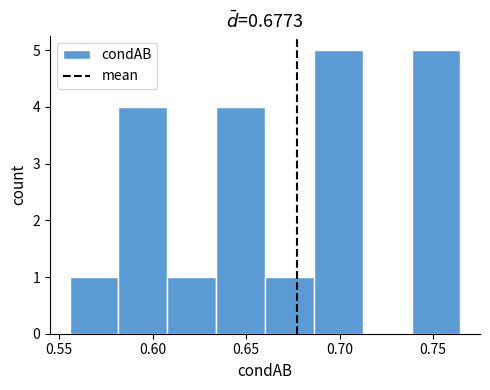

Reading left to right, transcribe this chart: for each bar, give the range it covers on the x-axis and its height. Neither the bar edges nor the heights are printed on the chart, so give them approximately, as read against the axes.

0.555 to 0.580: 1
0.580 to 0.610: 4
0.610 to 0.635: 1
0.635 to 0.660: 4
0.660 to 0.685: 1
0.685 to 0.710: 5
0.710 to 0.740: 0
0.740 to 0.765: 5